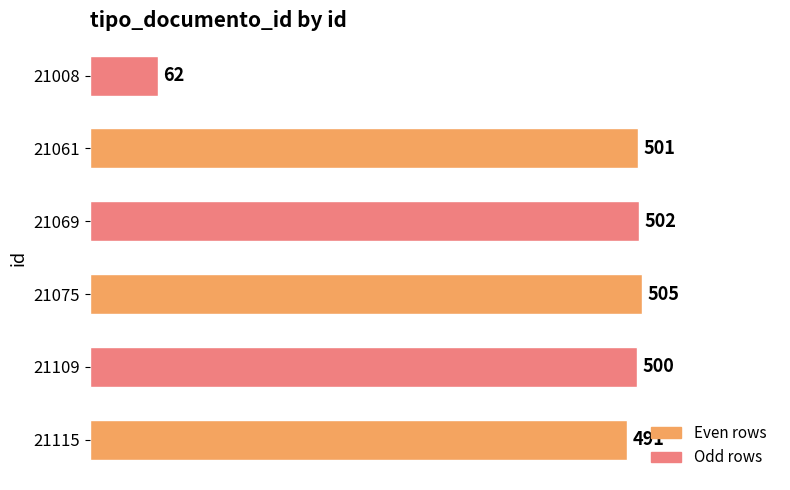

Reading bottom to top, list all the values displayed in this chart.

491	500	505	502	501	62